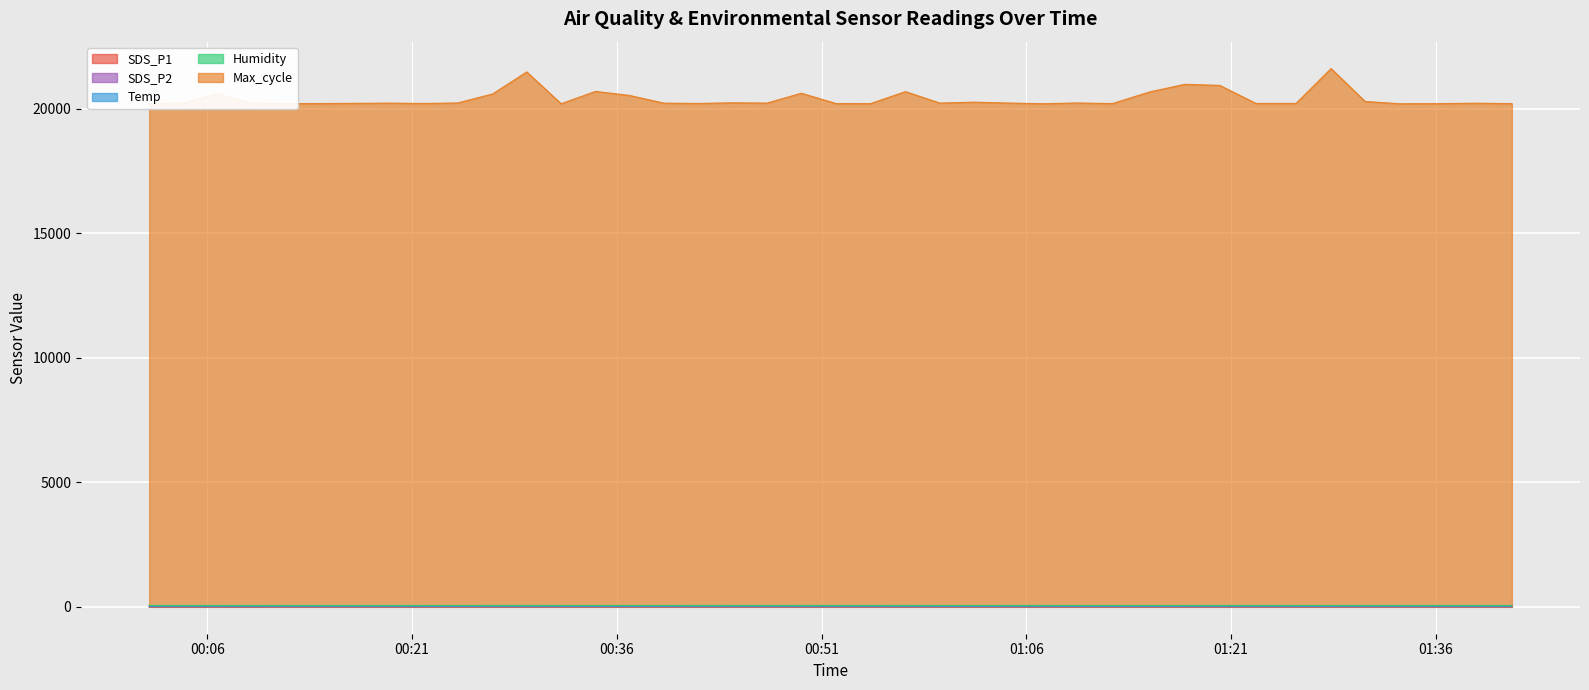

The SDS_P2 series shows 1.7 at 2023/04/30 00:34:26. True or false?

True